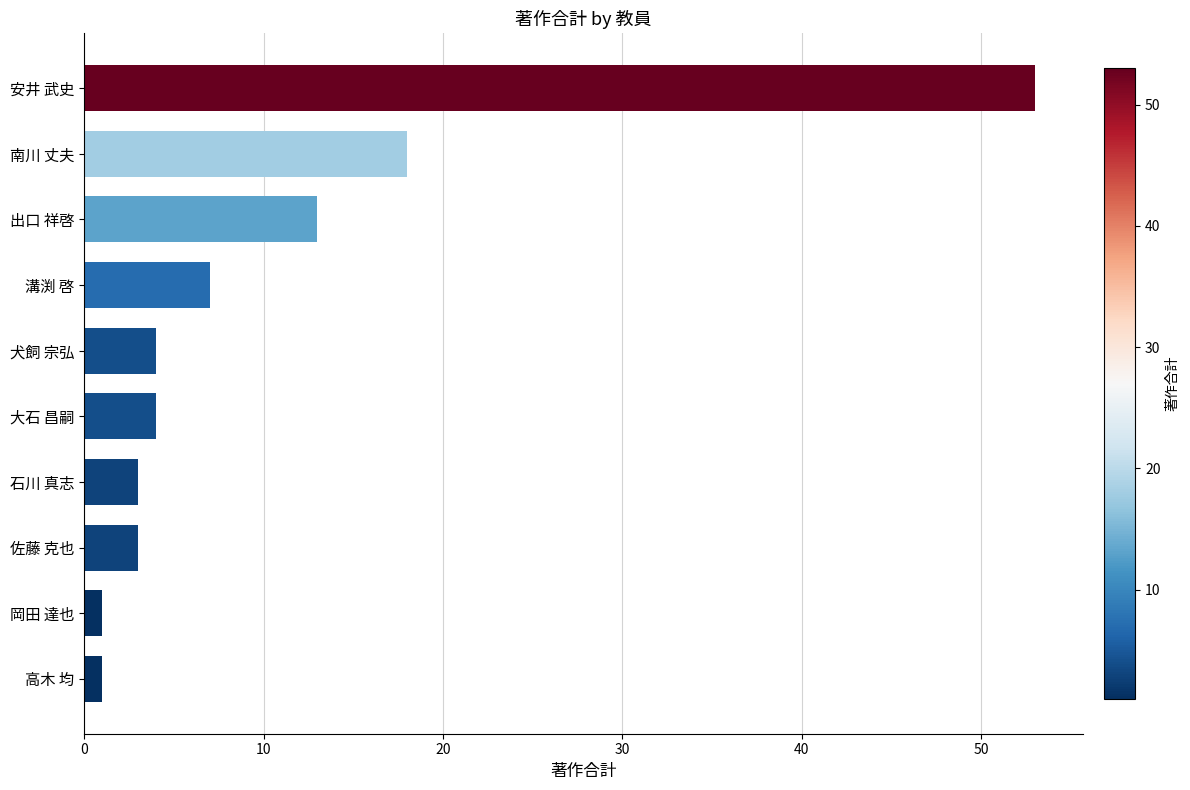

The chart shows a value of 4 at 犬飼 宗弘. True or false?

True